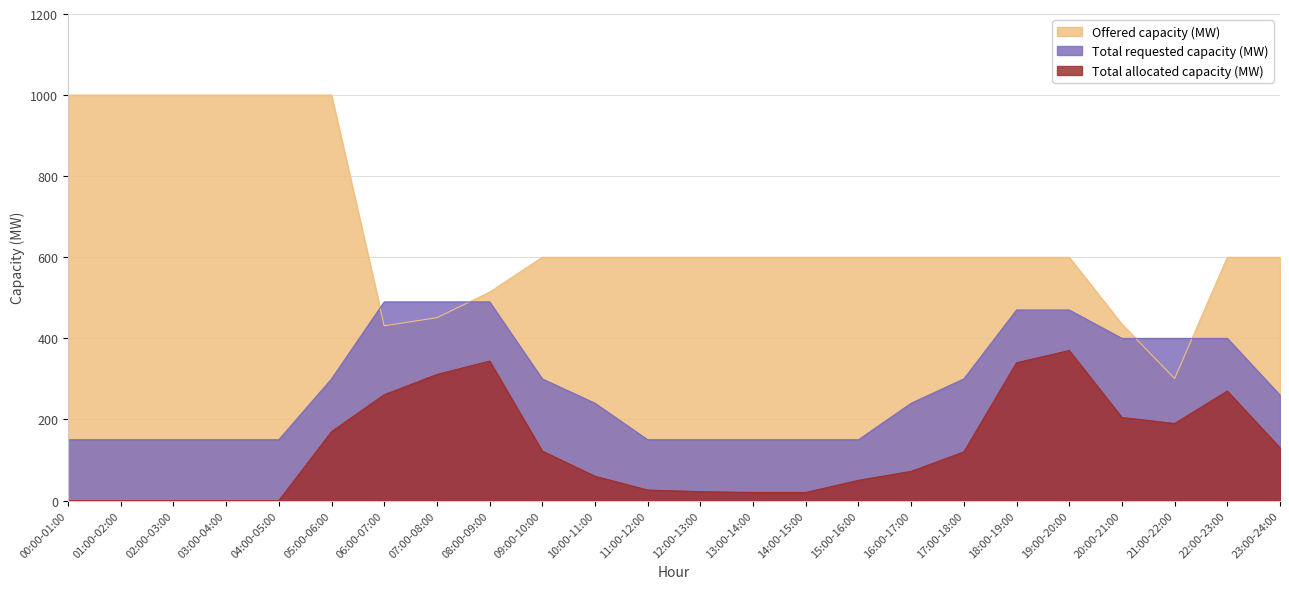

What are all the series names shown in the legend?

Offered capacity (MW), Total requested capacity (MW), Total allocated capacity (MW)